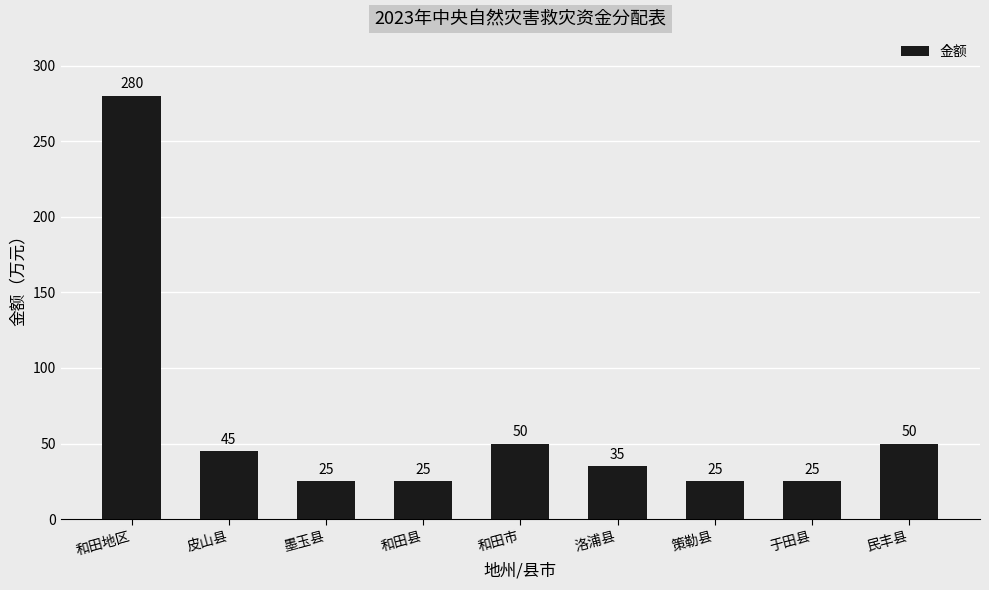

What is the sum of all values?

560